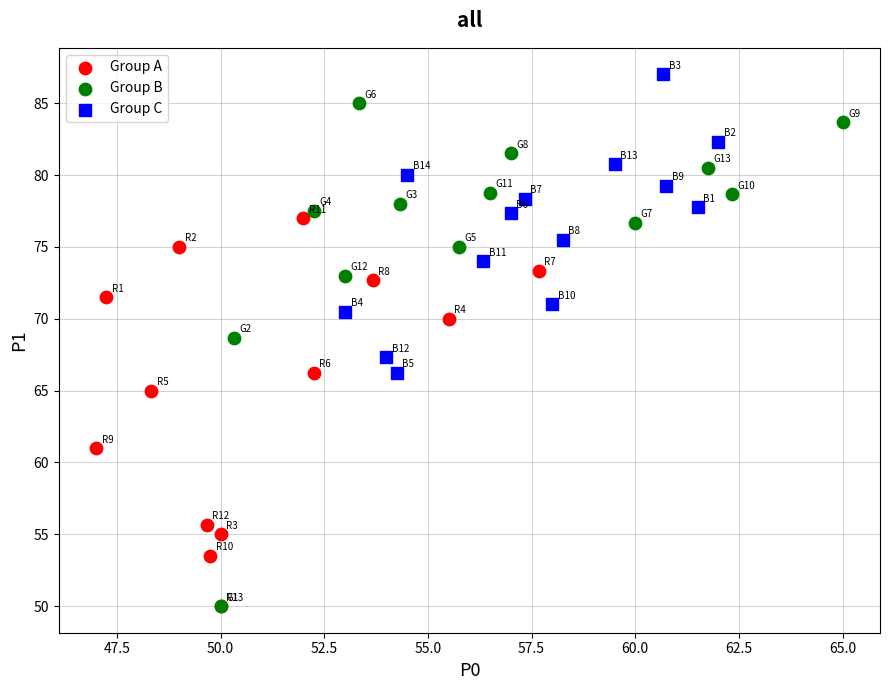

Which series contains the highest Y value?

Group C